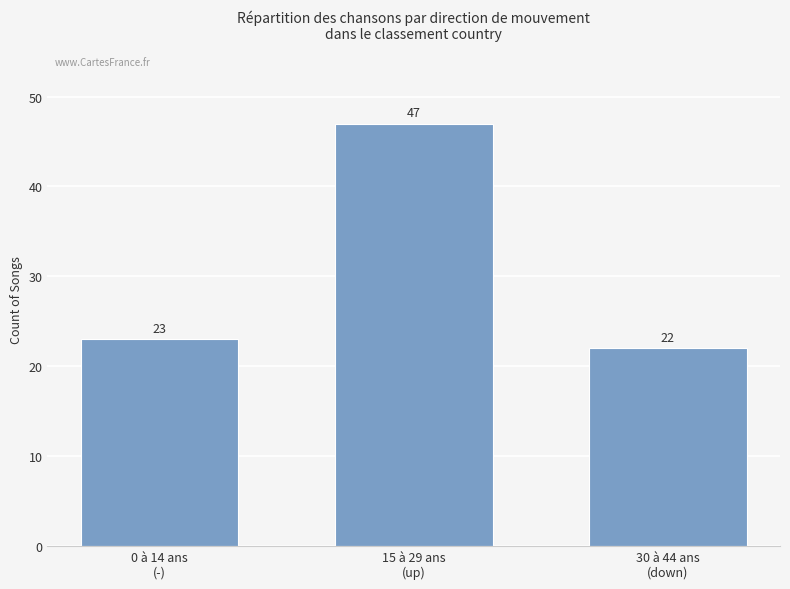

Reading right to left, extract all data points from this chart.

22	47	23